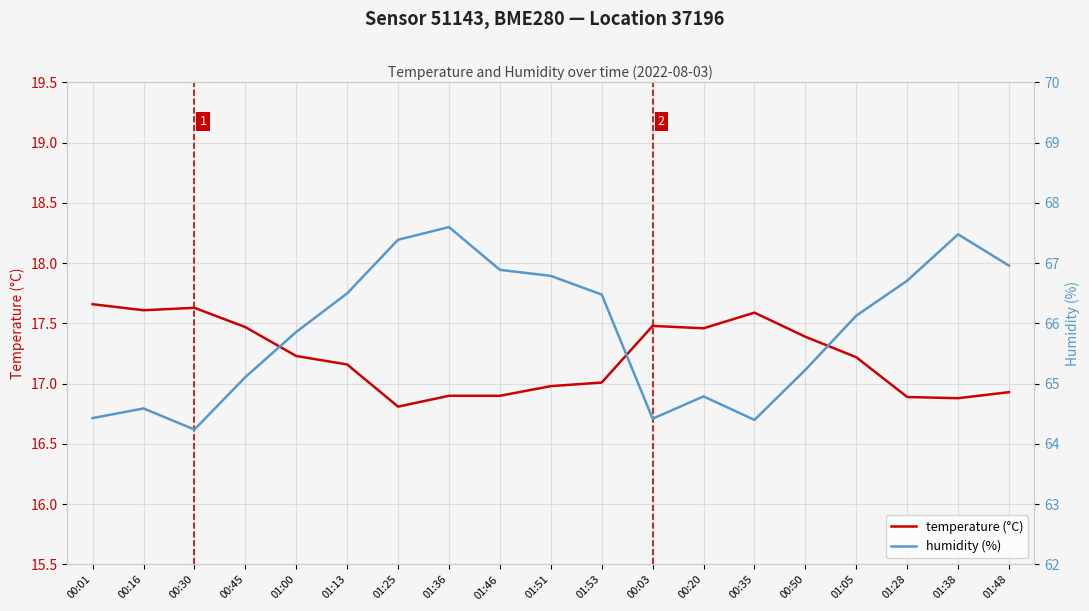

Read the humidity (%) value at 01:28.

66.7